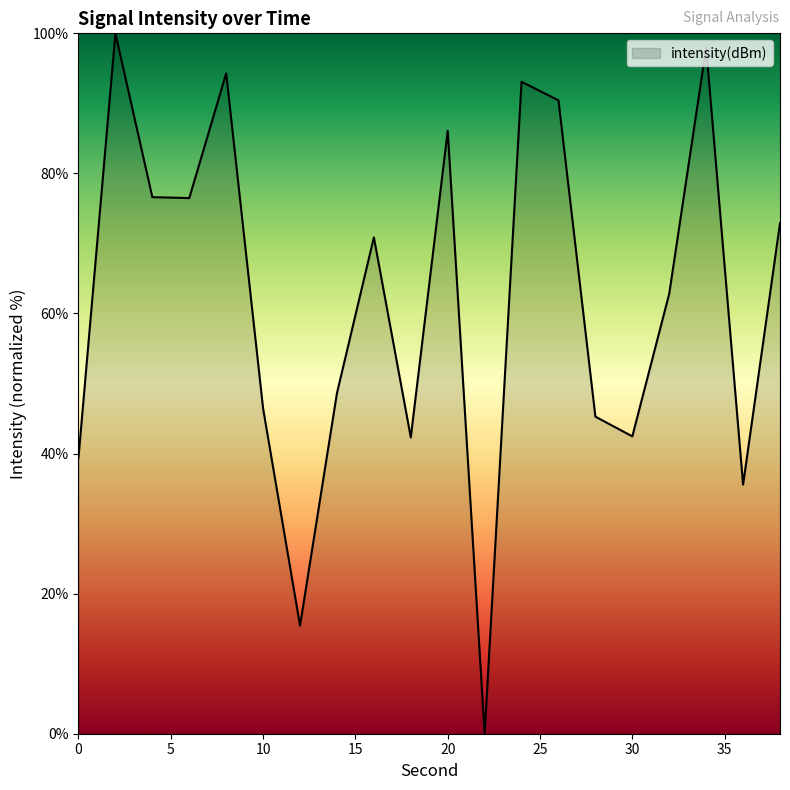

How many lines are shown in the chart?

1